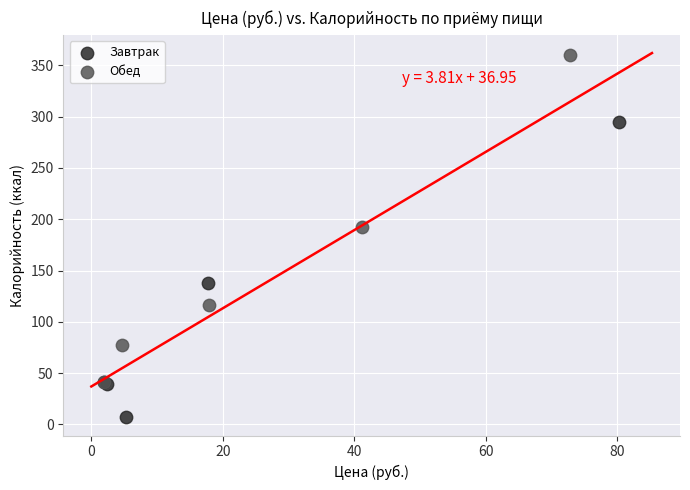

What are all the series names shown in the legend?

Завтрак, Обед